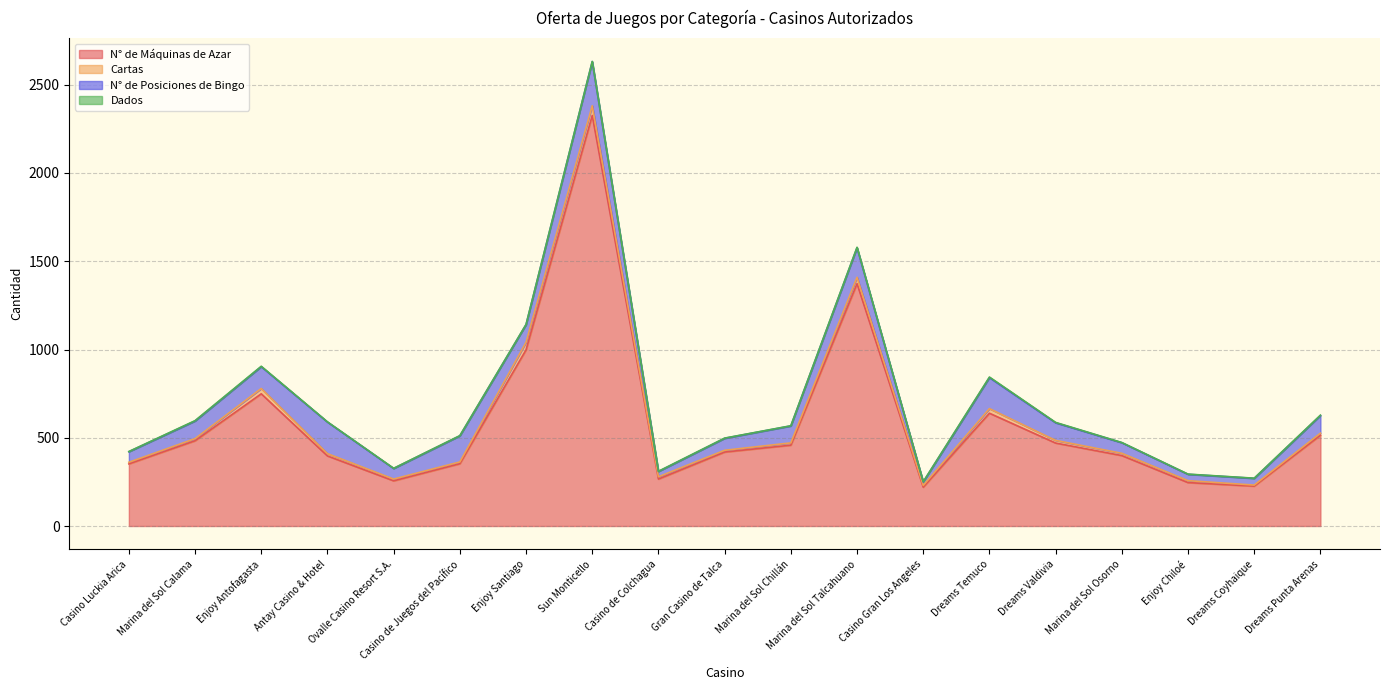

Where is the first local maximum for Dados?

Marina del Sol Talcahuano